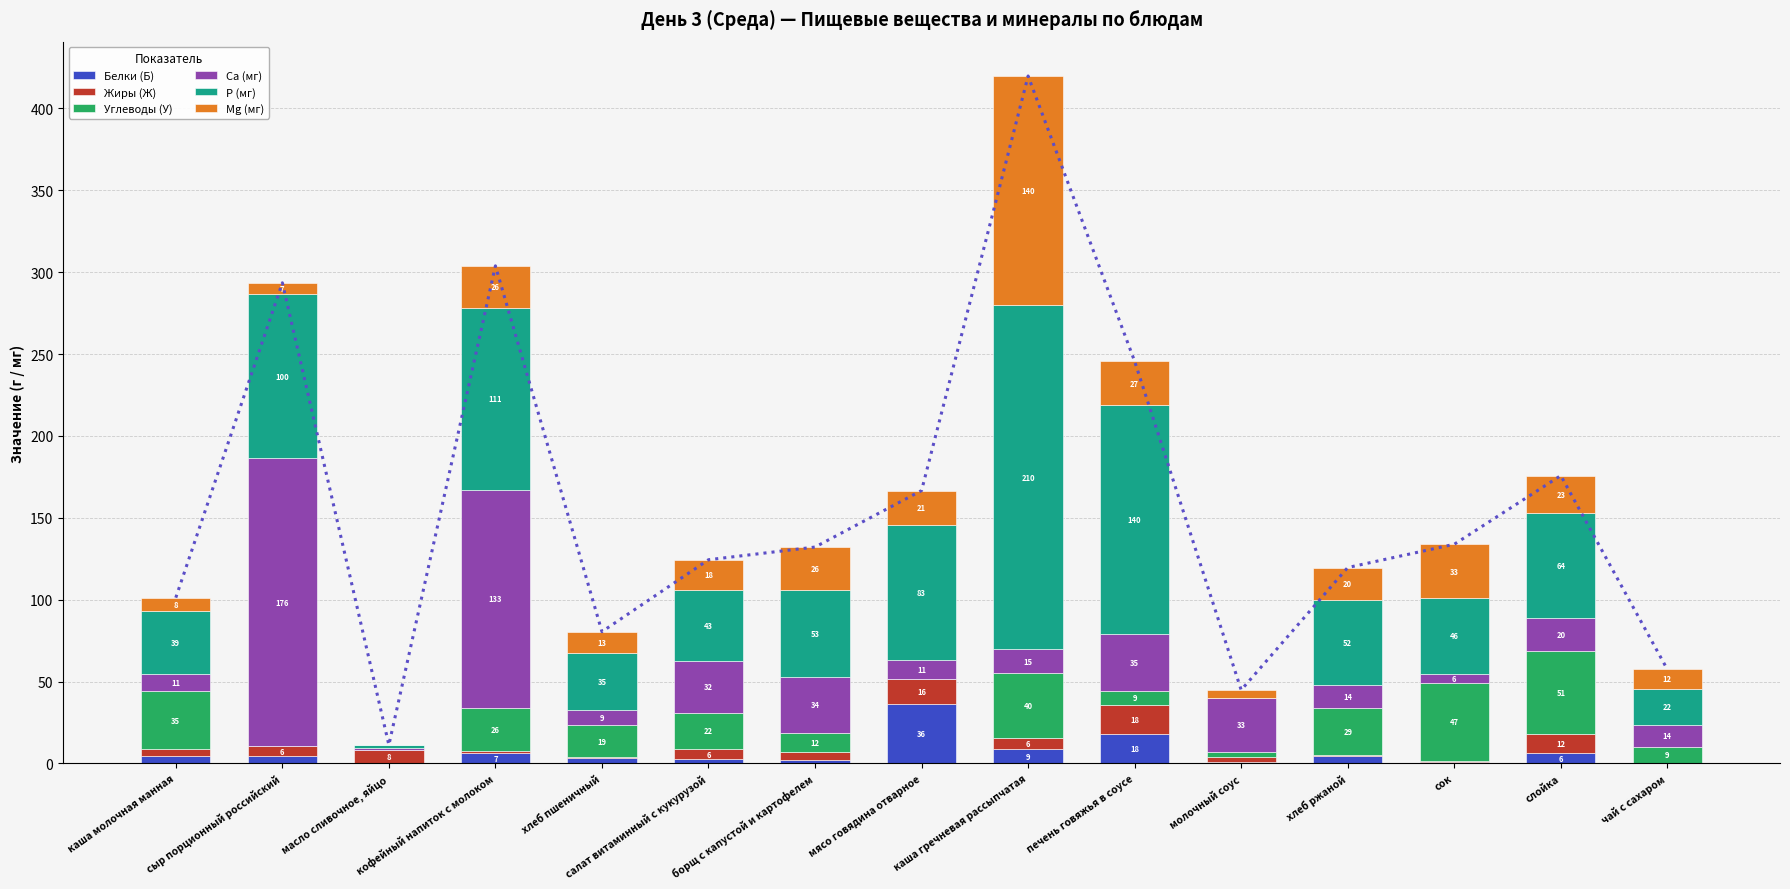

What is the sum of all Углеводы (У) values?

303.6